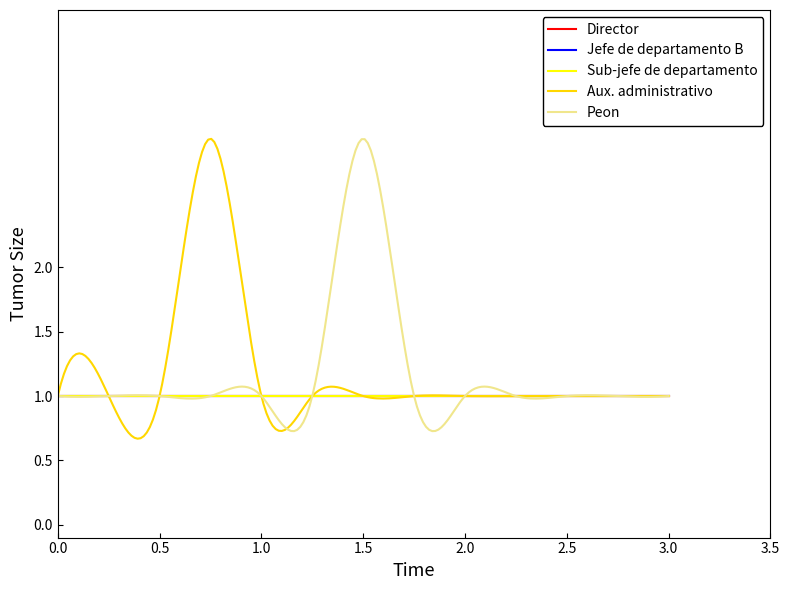

Is this an area chart (filled region under the line)?

No